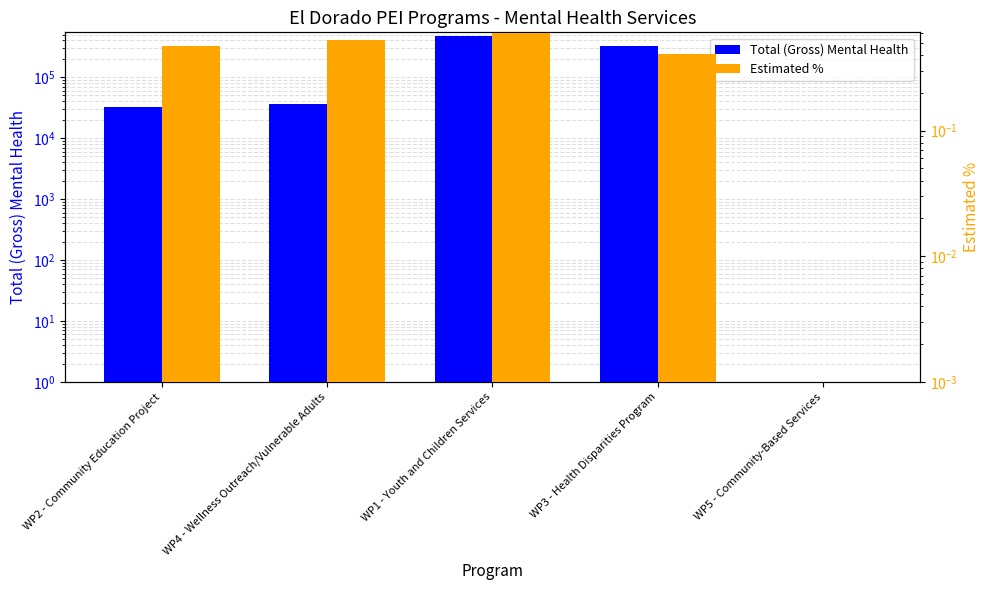

What are all the series names shown in the legend?

Total (Gross) Mental Health, Estimated %